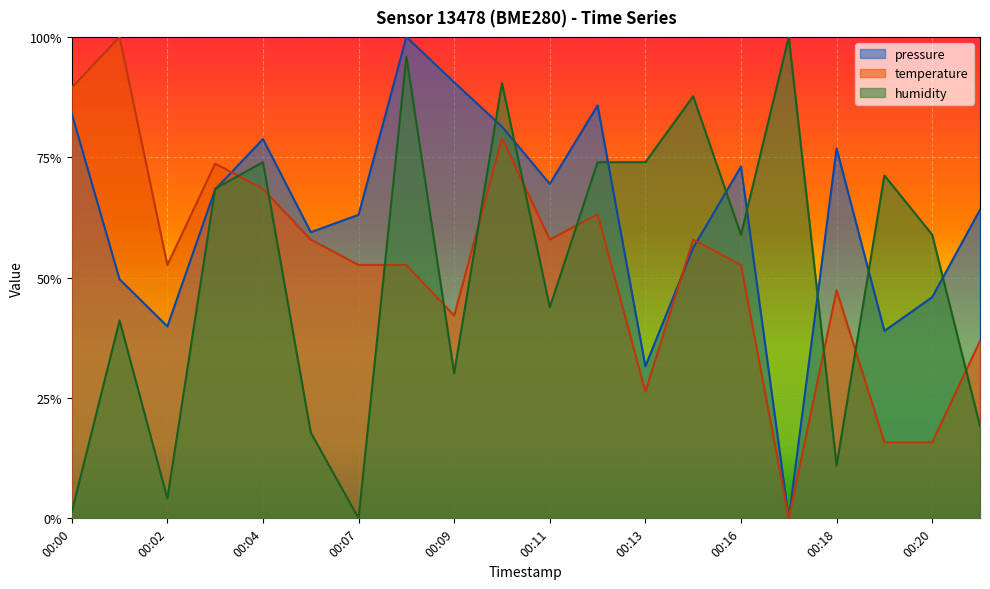

List the labels in order of temperature value, smallest first.

00:17, 00:19, 00:20, 00:13, 00:21, 00:09, 00:18, 00:02, 00:07, 00:08, 00:16, 00:05, 00:11, 00:14, 00:12, 00:04, 00:03, 00:10, 00:00, 00:01